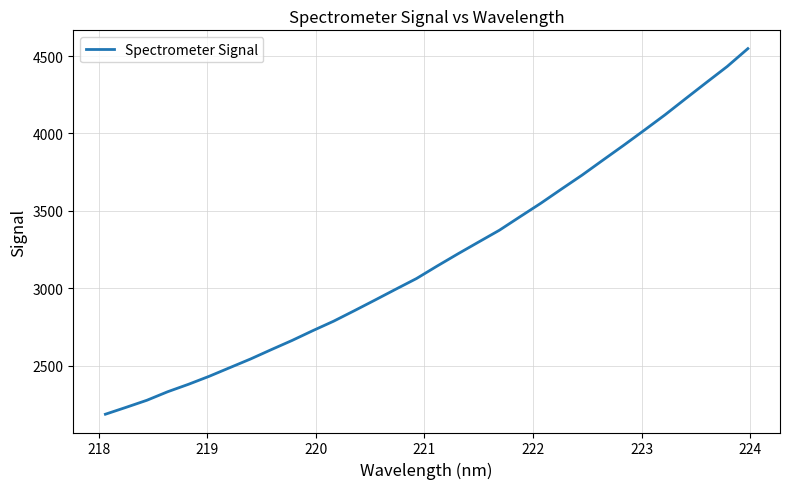

What is the maximum value shown in the chart?

4547.9